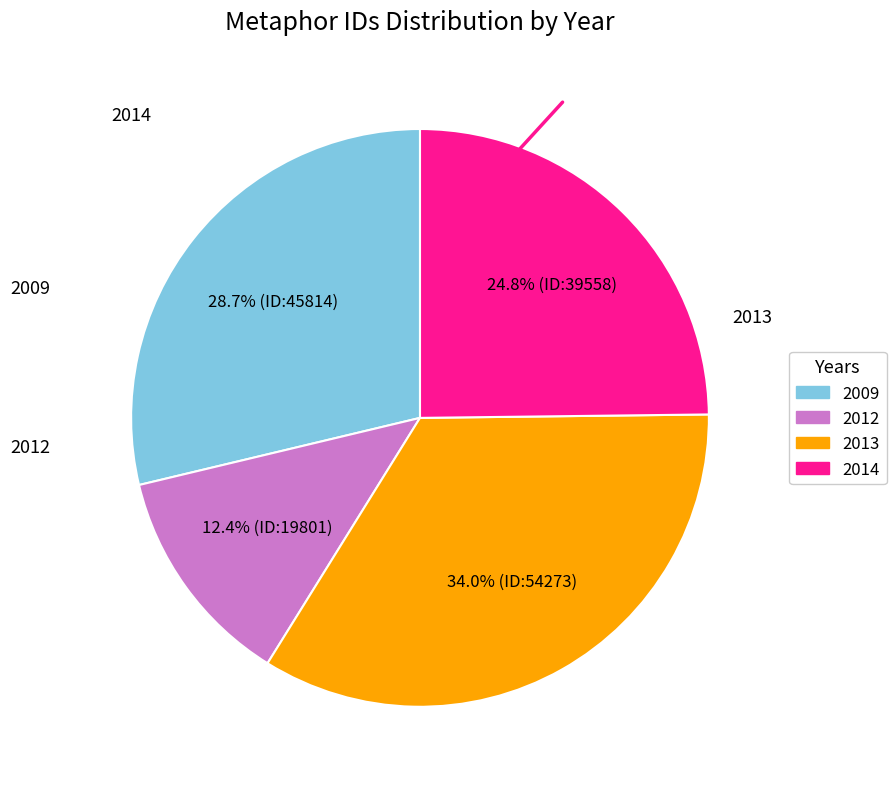

How many segments does this pie chart have?

4